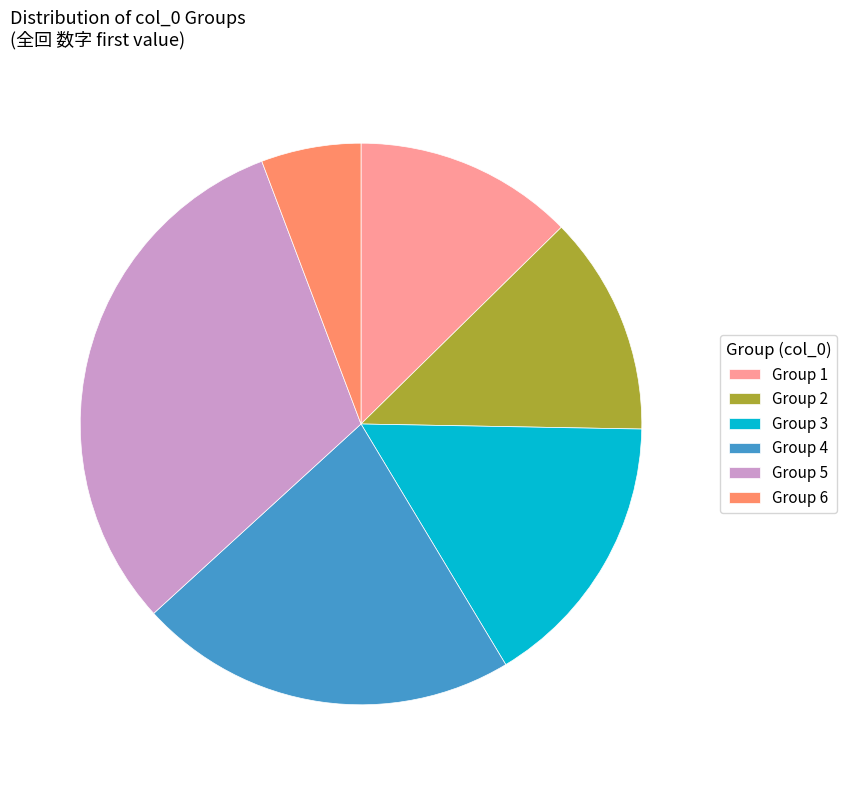

Approximately how many times larger is the value at Group 2 compared to Group 1?

1.0